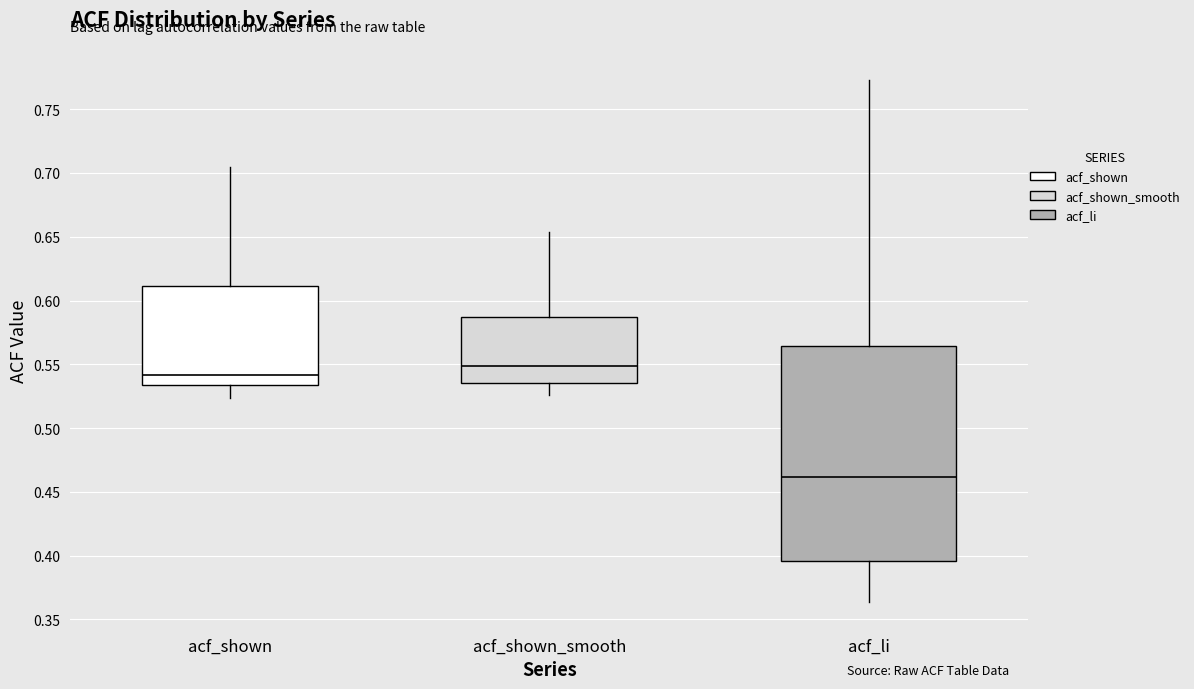

Reading left to right, transcribe this box plot: for each box, give where its median line is, the range the box spans, and where its two whiskers end, as read against the y-axis. The values are not printed on the chart, so give them approximately, as read against the axis.

acf_shown: median 0.540, box 0.535 to 0.610, whiskers 0.525 to 0.705
acf_shown_smooth: median 0.550, box 0.535 to 0.585, whiskers 0.525 to 0.655
acf_li: median 0.460, box 0.395 to 0.565, whiskers 0.365 to 0.775